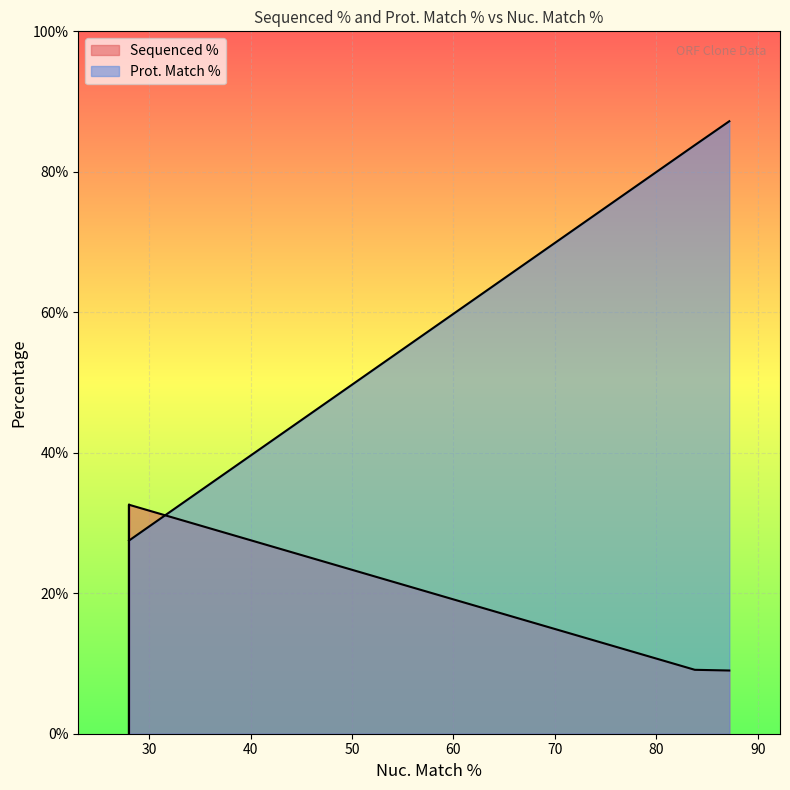

After their last crossing, which series has the higher values: Prot. Match % or Sequenced %?

Sequenced %